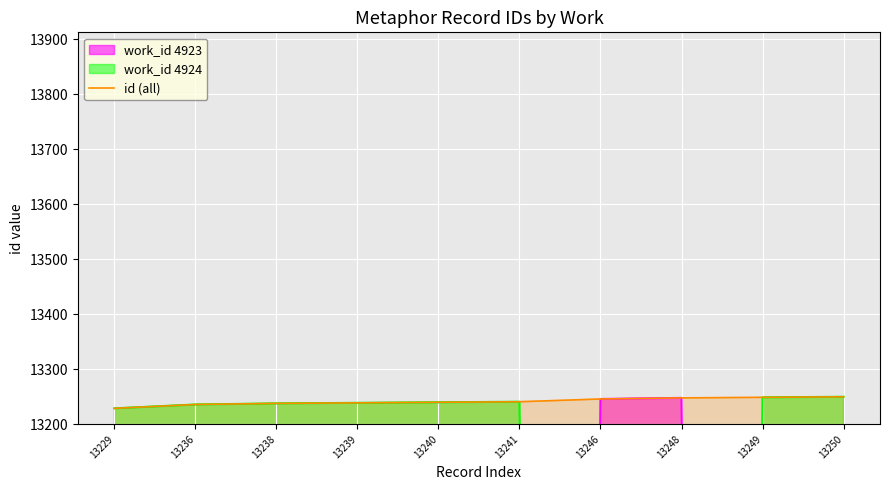

Reading right to left, what are all the values shown in this chart?

13250	13249	13248	13246	13241	13240	13239	13238	13236	13229